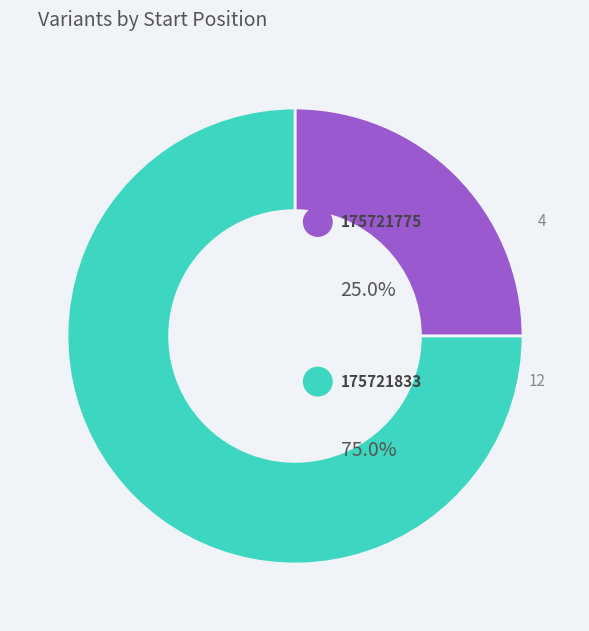

To the nearest percent, what is the combined percentage of 175721775 and 175721833?

100%